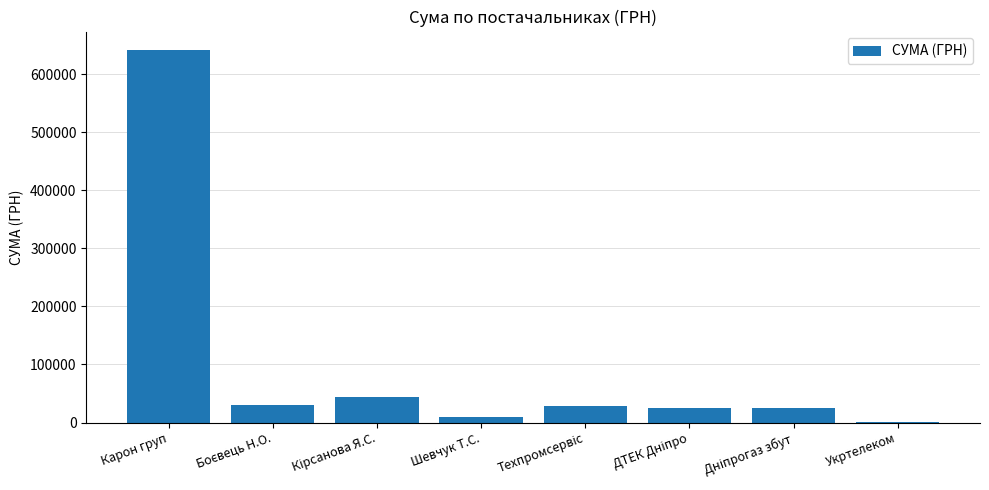

At which label does the data first exceed 28500?

Карон груп